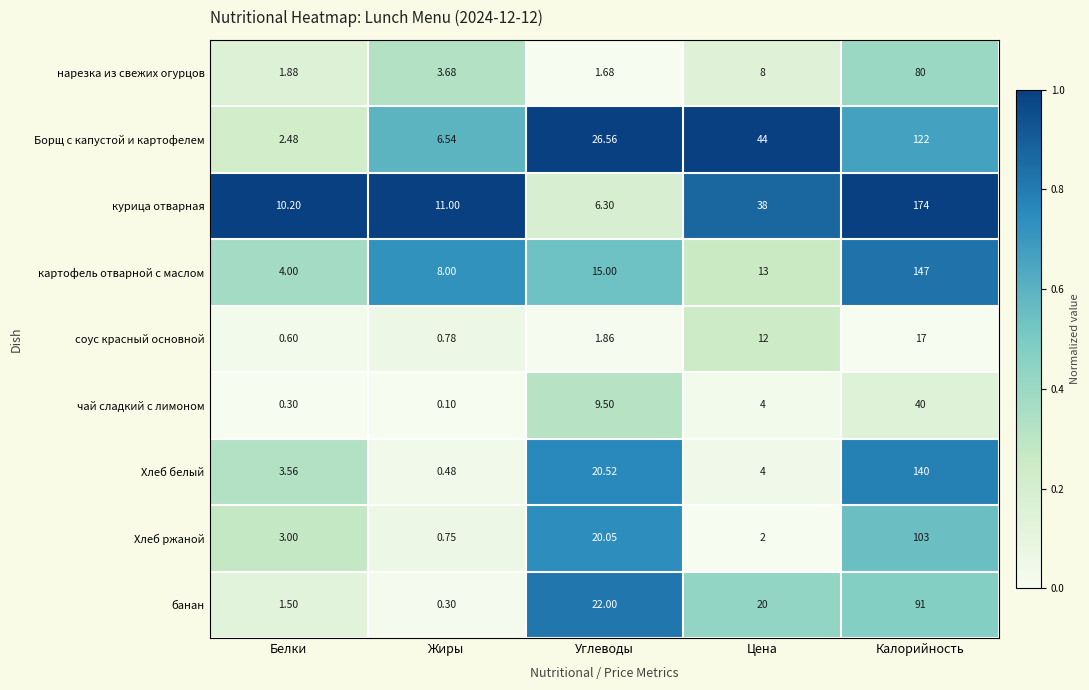

Rank the series at Углеводы from lowest to highest value.

нарезка из свежих огурцов, соус красный основной, курица отварная, чай сладкий с лимоном, картофель отварной с маслом, Хлеб ржаной, Хлеб белый, банан, Борщ с капустой и картофелем